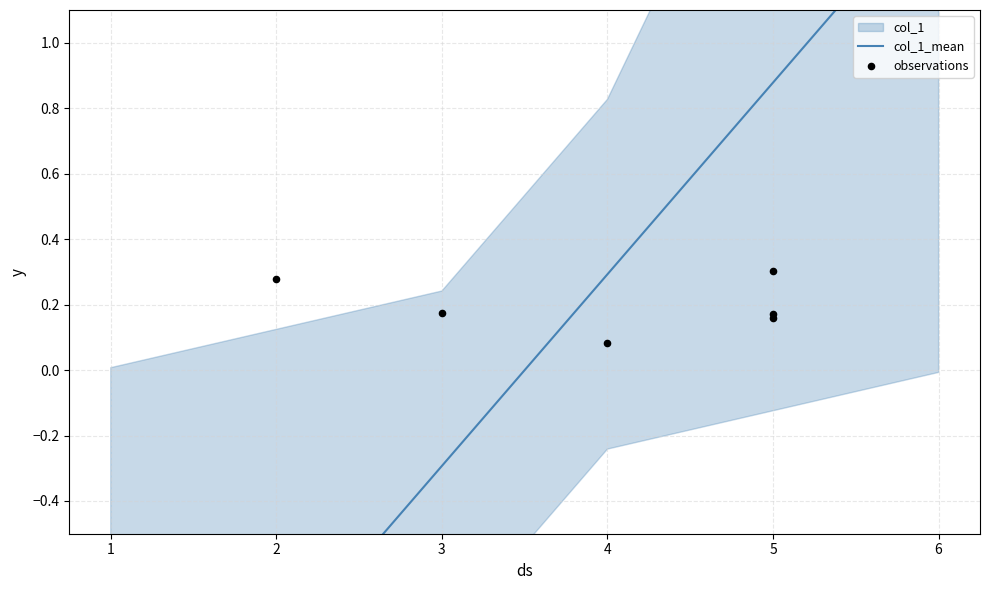

Which series has the widest spread of Y values?

col_1_mean